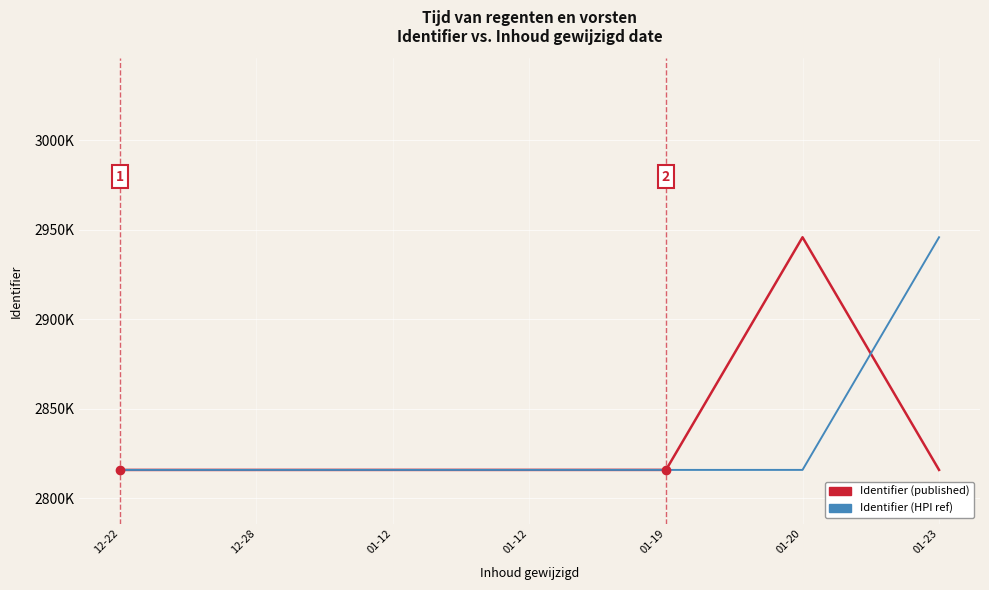

Does the chart display data point markers on the line(s)?

No